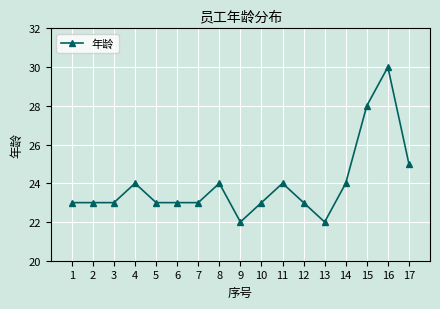

How many distinct data groups are displayed?

1